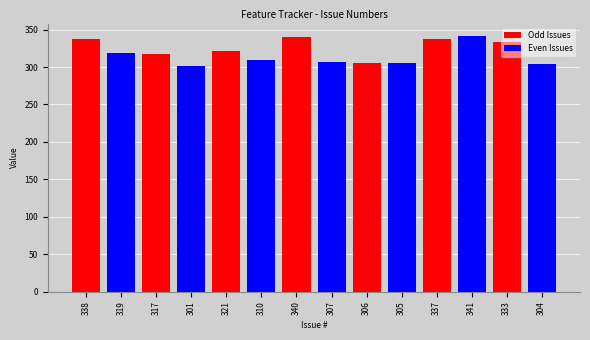

At which category does the chart reach its minimum across all series?

319